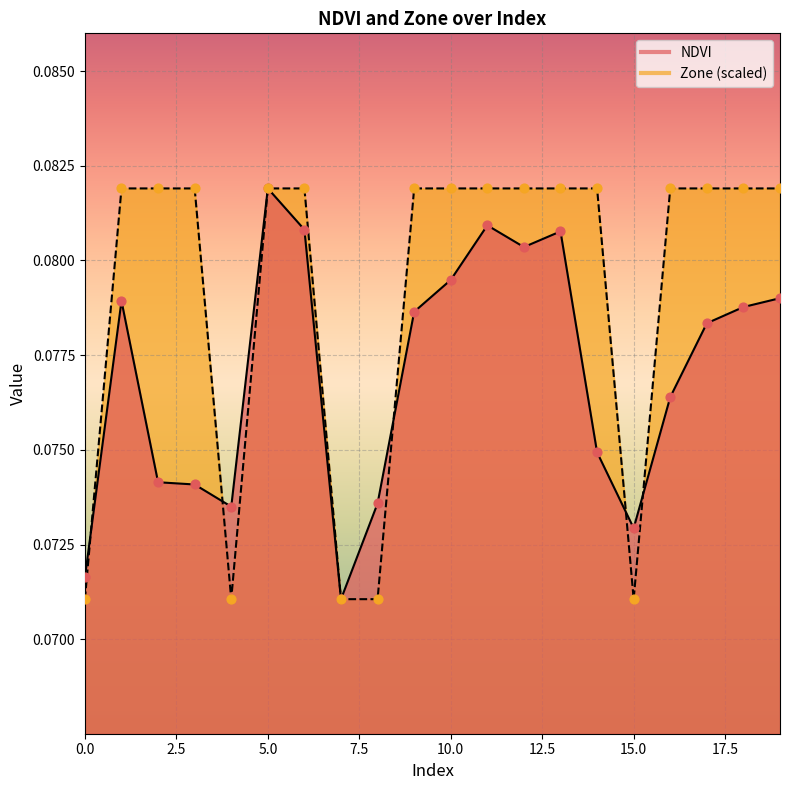

What are all the series names shown in the legend?

NDVI, Zone